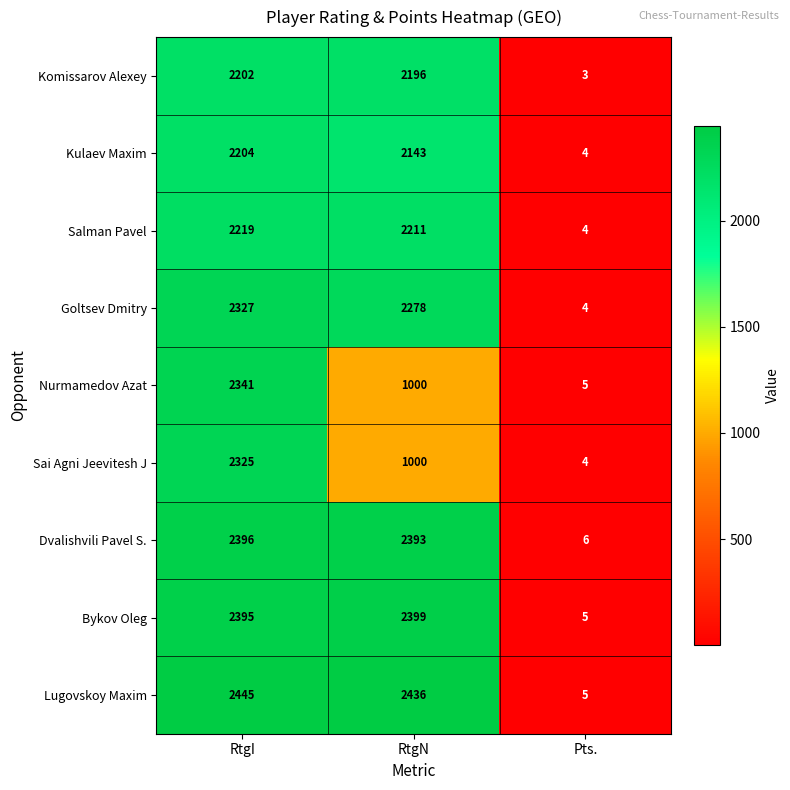

What is the sum of the Lugovskoy Maxim values at RtgI and RtgN?

4881